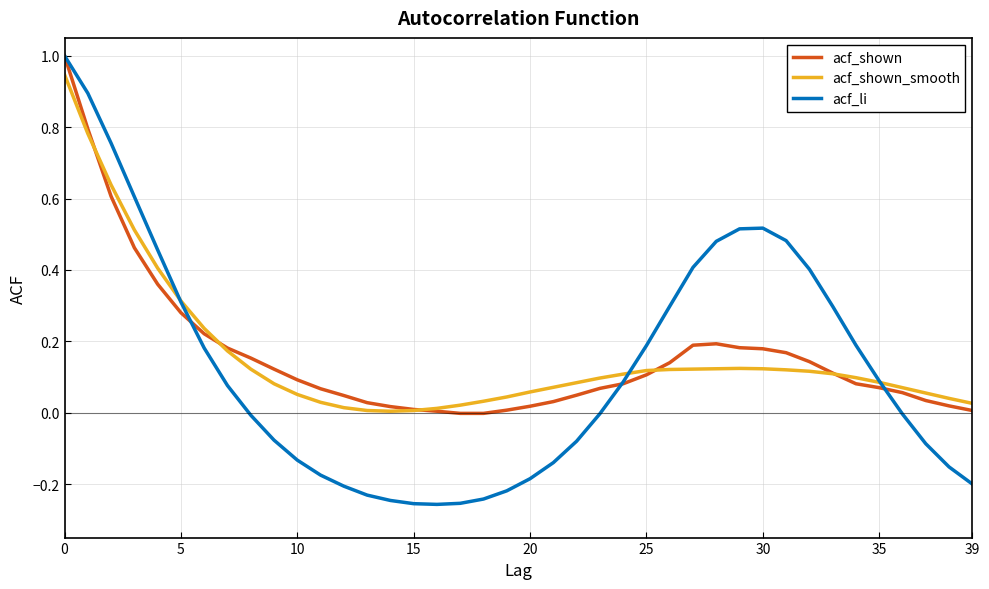

What is the greatest value displayed?

1.0